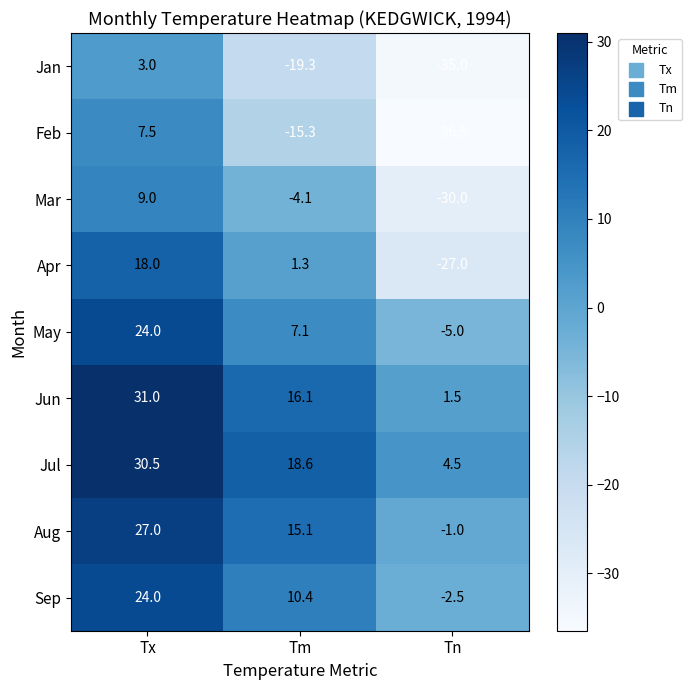

Which category has the lowest value across all series?

Tn